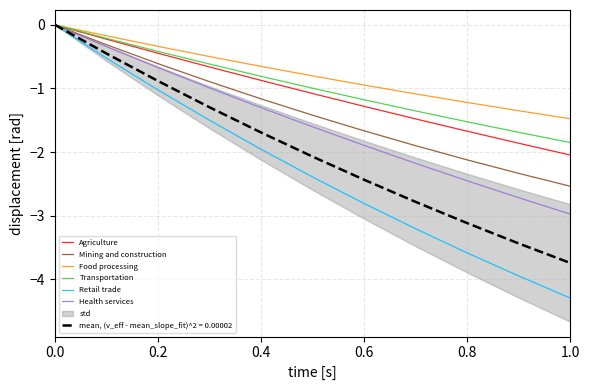

True or false: Agriculture has a value of -1.7 at 0.8.

True